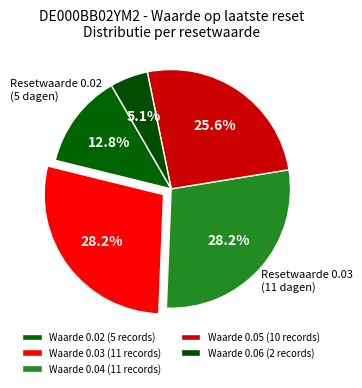

Count the number of slices in the pie.

5